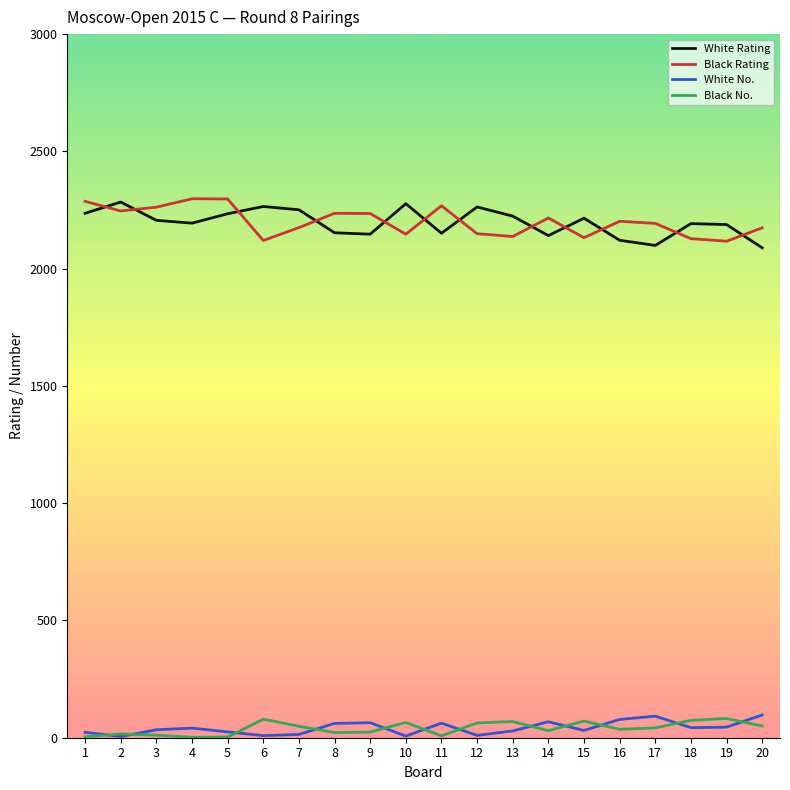

What is the difference between the maximum and minimum values in the White No. series?

92